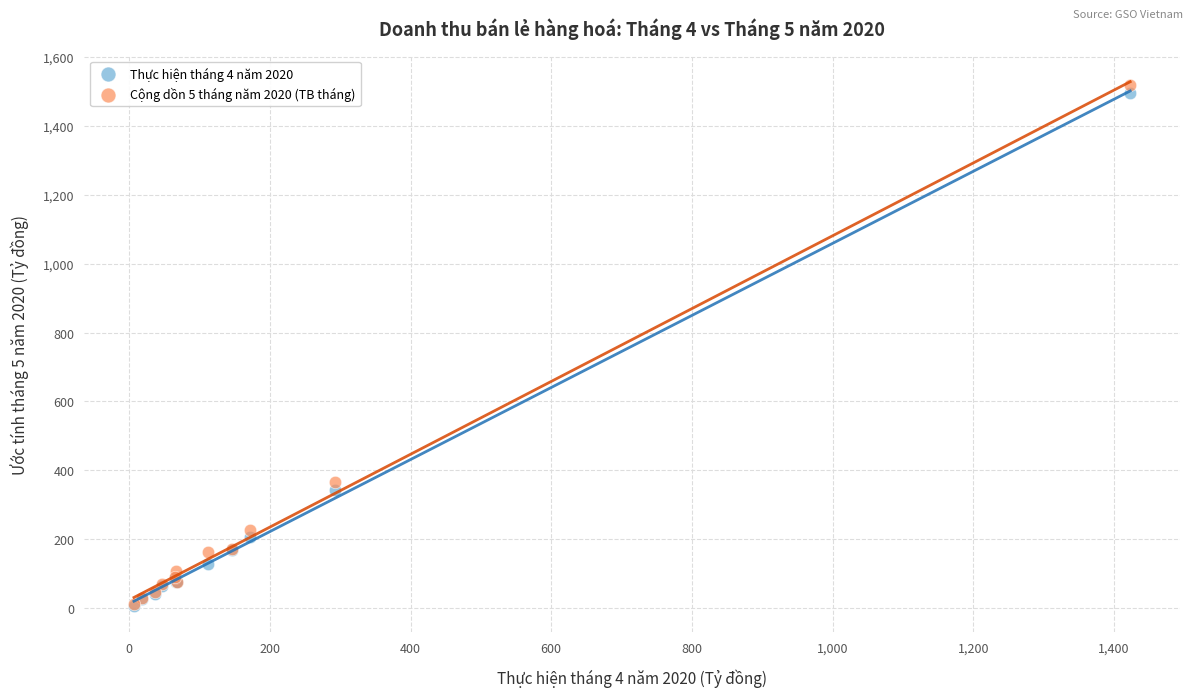

Which series has the largest Y range (max minus min)?

Cộng dồn 5 tháng năm 2020 (TB tháng)